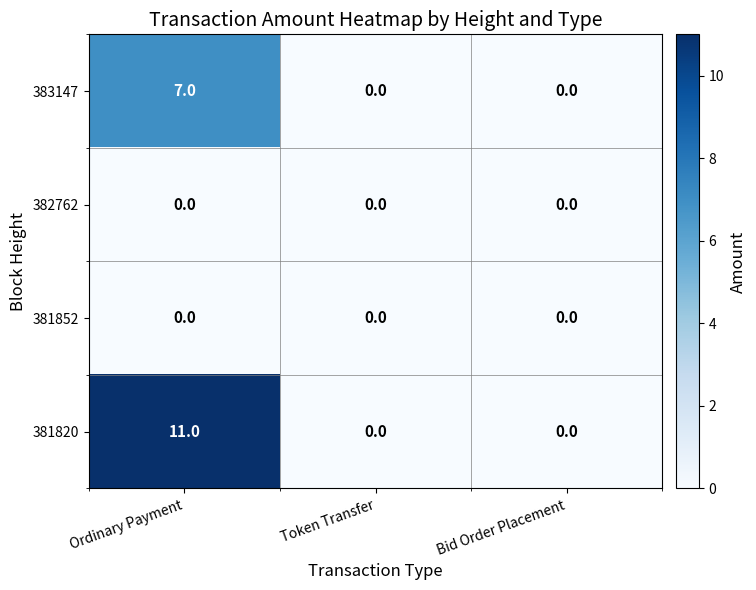

The 381820 series shows 0 at Bid Order Placement. True or false?

True